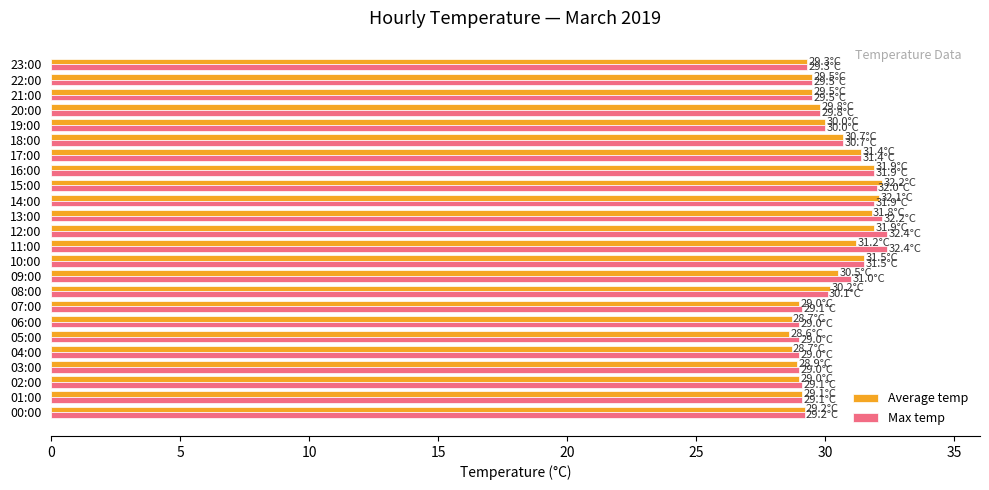

What is the difference between the maximum and minimum values in the Average temp series?

3.6